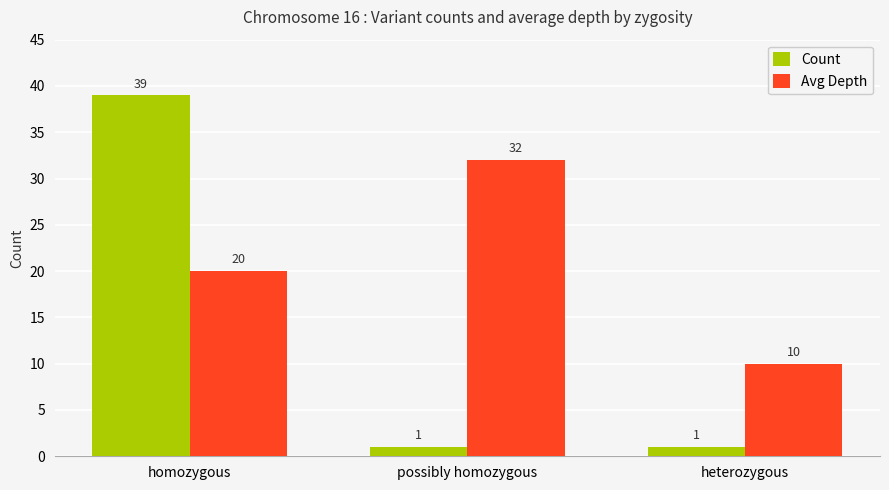

What is the smallest value displayed?

1